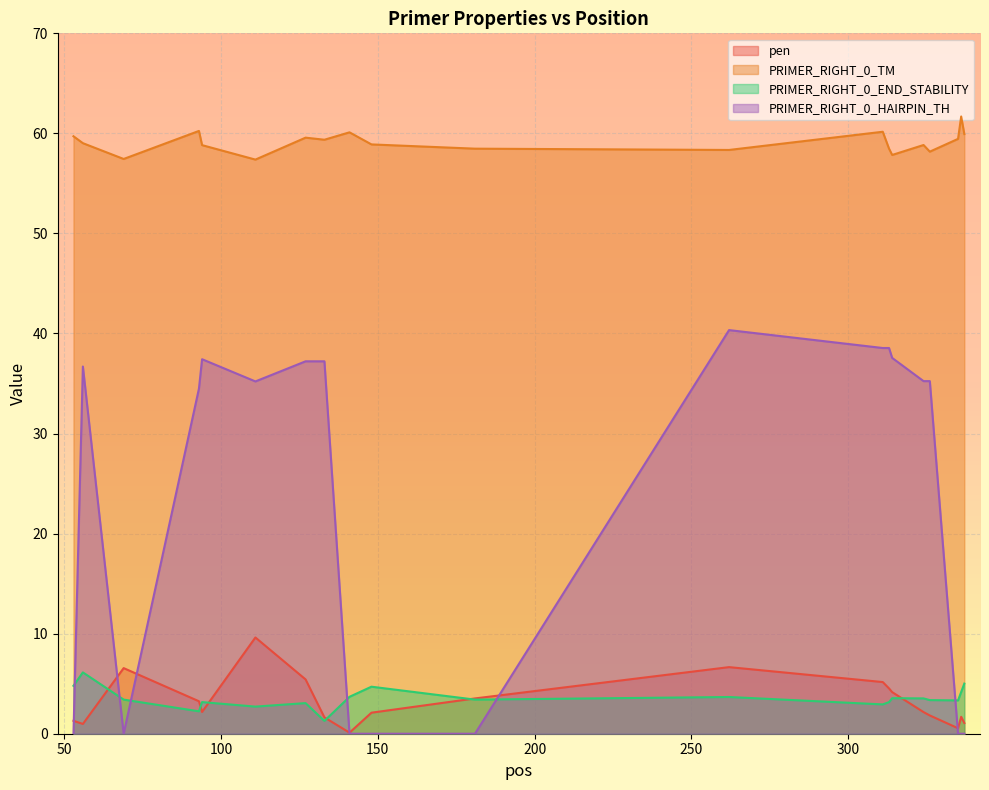

At which category does the chart reach its peak across all series?

336